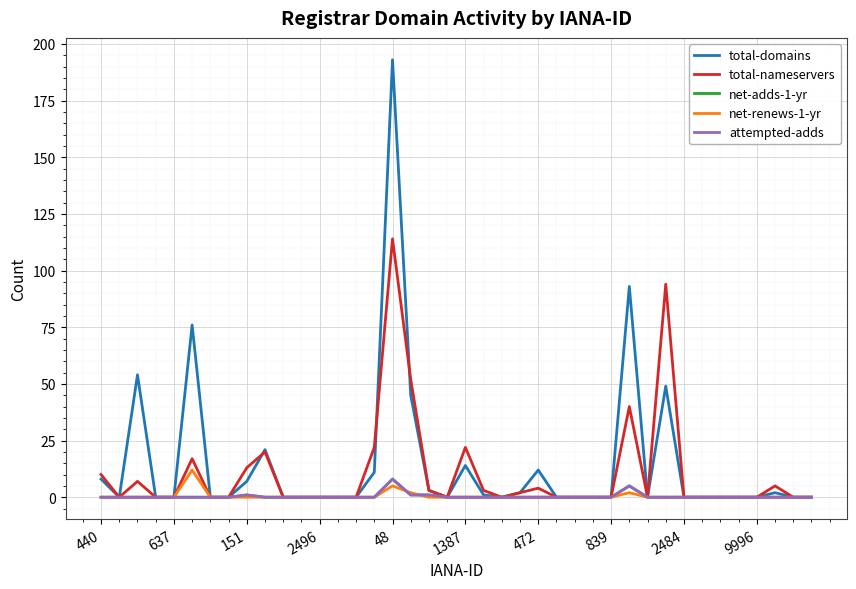

What is the value of the total-domains point at the 6th from the left?

76